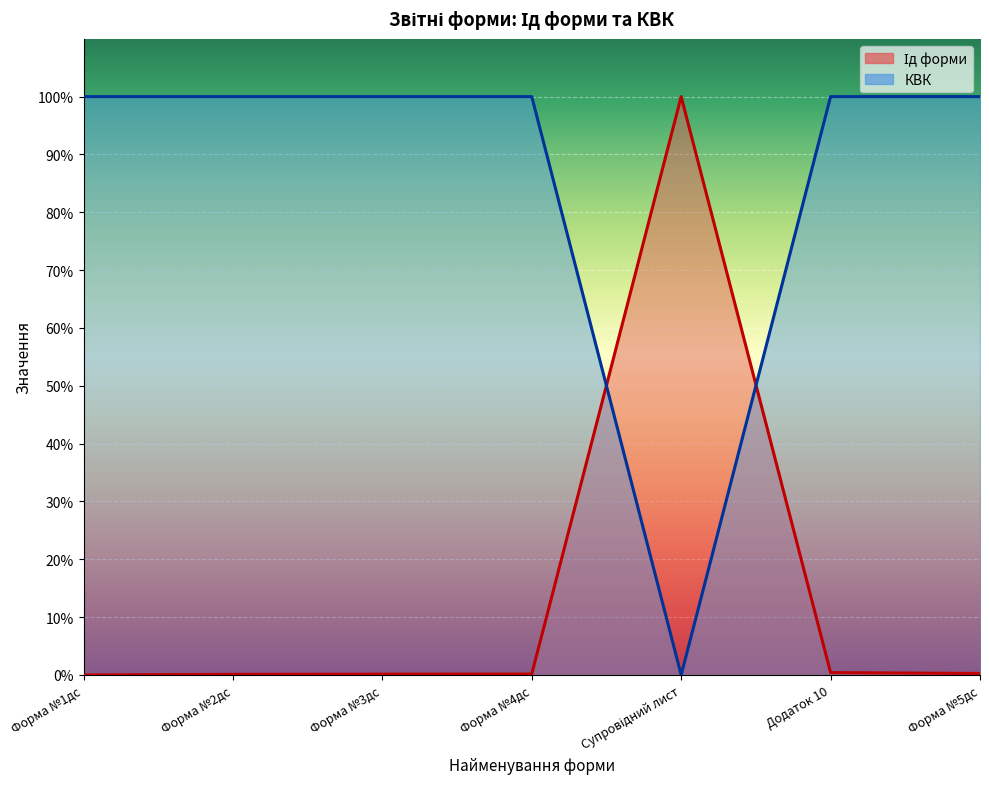

At which label does КВК reach its minimum?

Супровідний лист